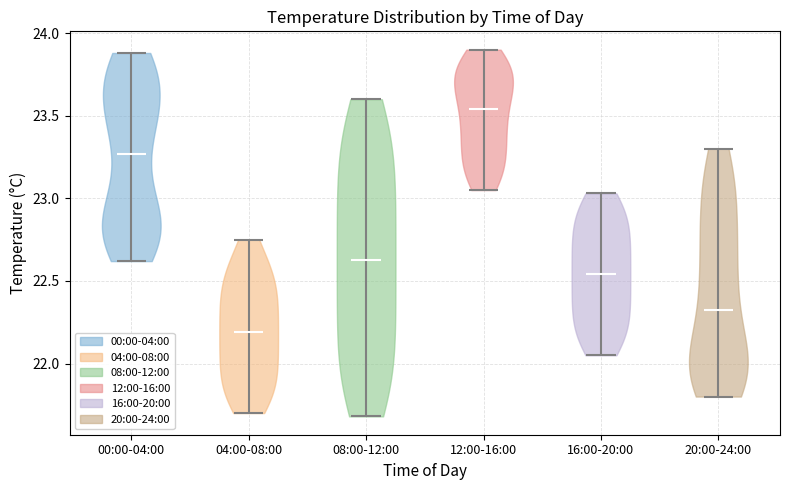

Reading left to right, read every violin against the y-axis: where its median line is, and the lowest and highest points it reaches. The values are not printed on the chart, so give them approximately, as read against the axis.

00:00-04:00: median line 23.25, lowest point 22.60, highest point 23.90
04:00-08:00: median line 22.20, lowest point 21.70, highest point 22.75
08:00-12:00: median line 22.65, lowest point 21.70, highest point 23.60
12:00-16:00: median line 23.55, lowest point 23.05, highest point 23.90
16:00-20:00: median line 22.55, lowest point 22.05, highest point 23.05
20:00-24:00: median line 22.35, lowest point 21.80, highest point 23.30